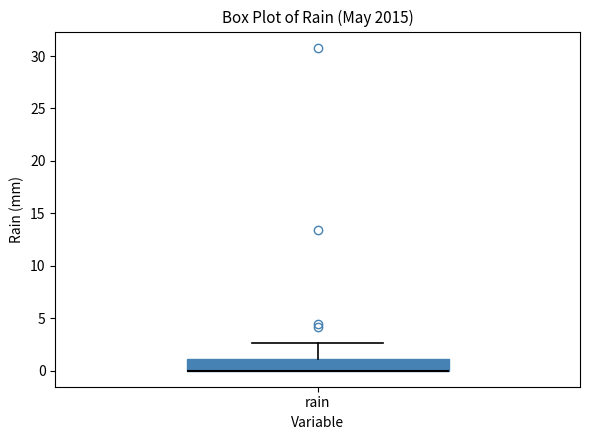

Read this box plot against the y-axis: the position of the median line, the range covered by the box, and the ends of both whiskers. The values are not printed on the chart, so give them approximately, as read against the axis.

median 0.0 (drawn on the box's lower edge), box 0.0 to 1.0, whiskers 0.0 to 2.5